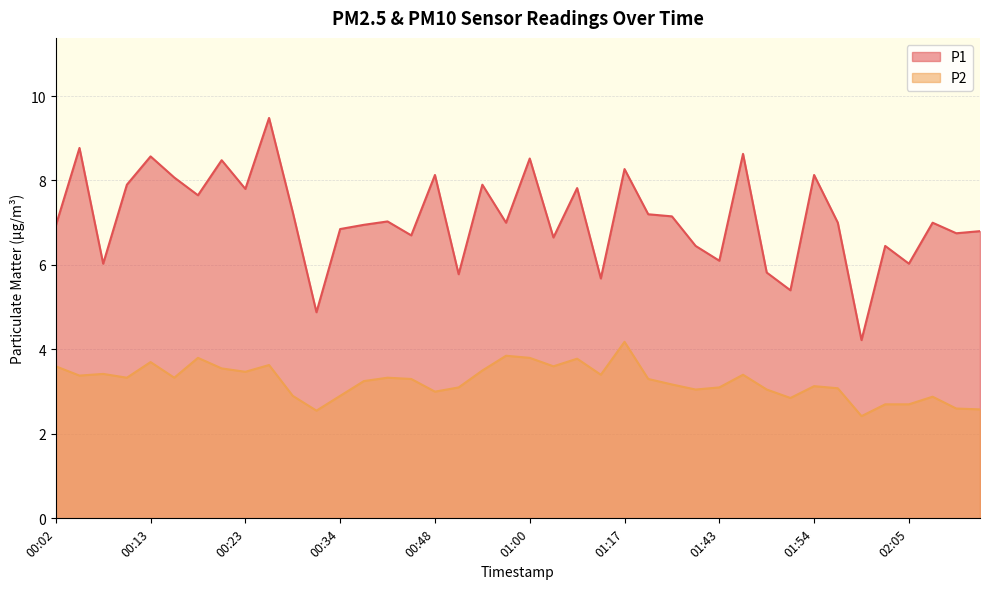

Rank the categories by P1 value from highest to lowest.

00:26, 00:04, 01:46, 00:13, 01:00, 00:21, 01:17, 00:48, 01:54, 00:15, 00:10, 00:54, 01:11, 00:23, 00:18, 00:29, 01:35, 01:38, 00:43, 00:57, 01:57, 02:08, 00:37, 00:02, 00:34, 02:14, 02:11, 00:46, 01:02, 01:41, 02:03, 01:43, 00:07, 02:05, 01:49, 00:51, 01:14, 01:52, 00:32, 02:00